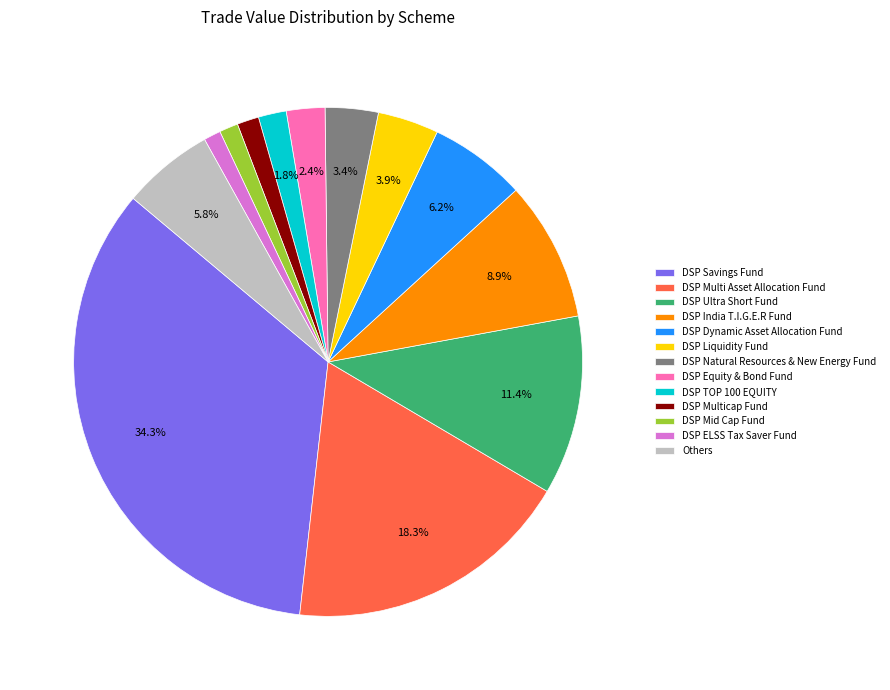

How many segments does this pie chart have?

13